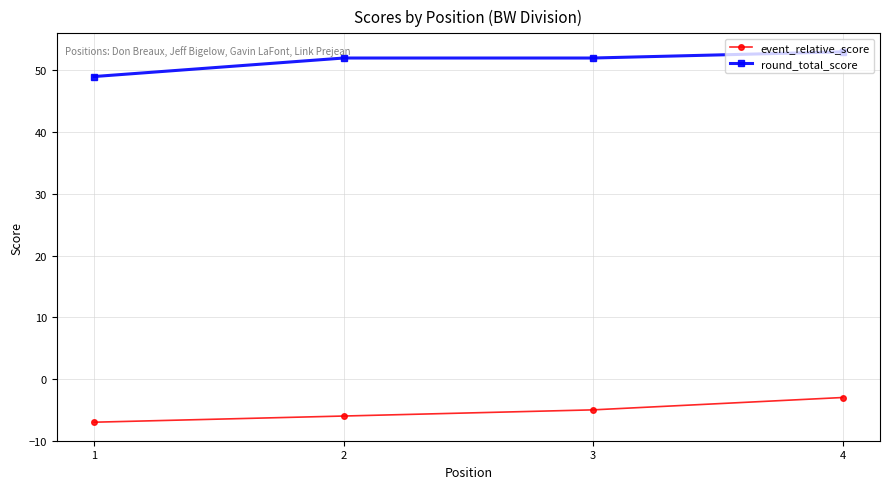

Where is event_relative_score nearest to the value -5?

3